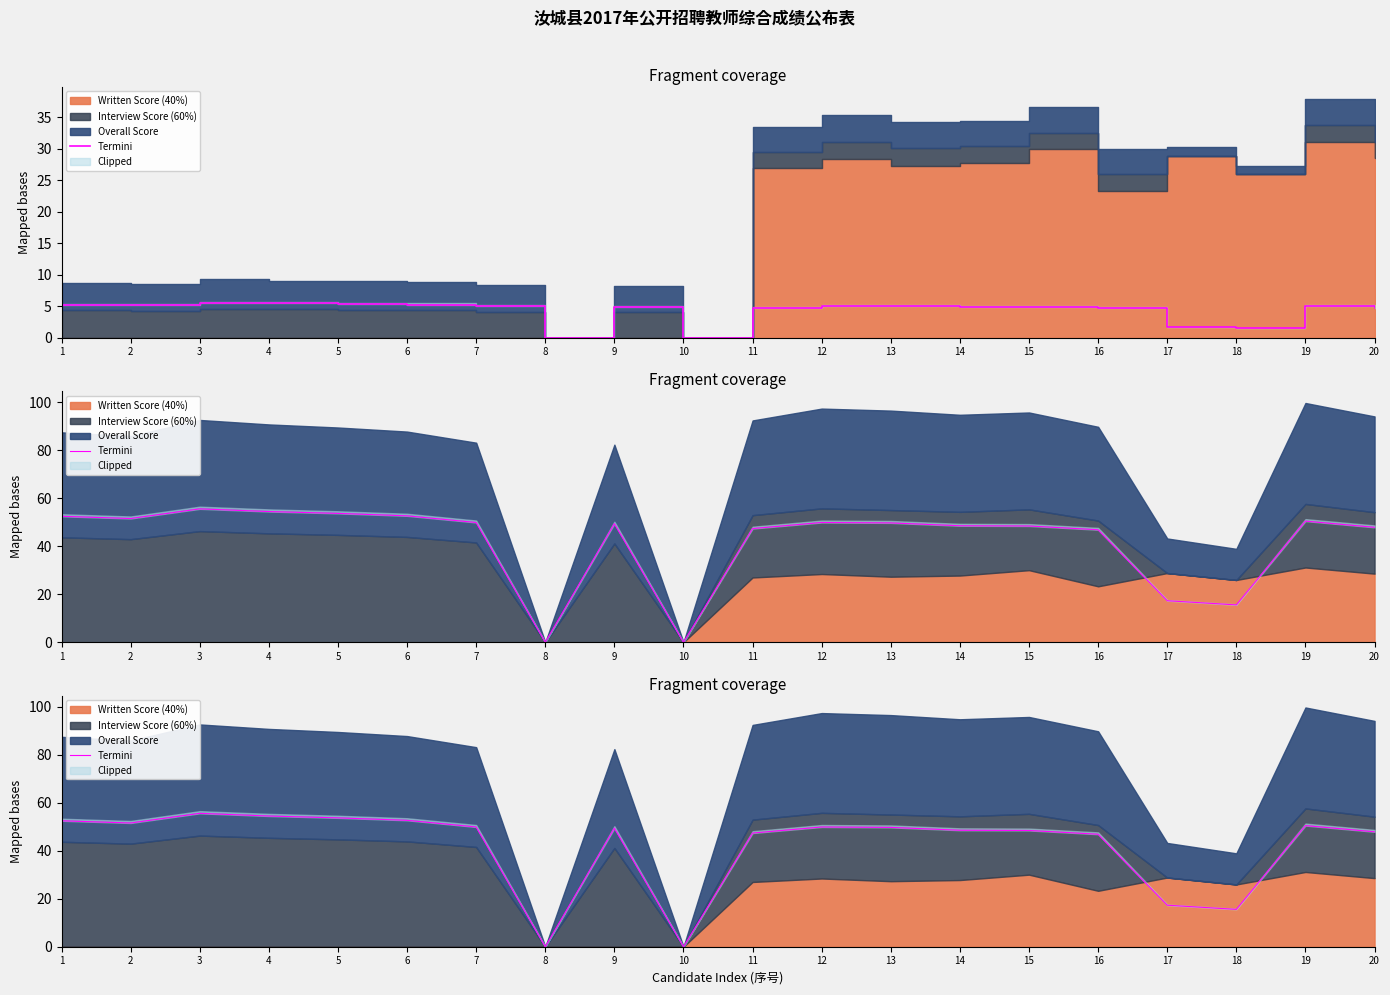

What is the sum of all values?

841.0